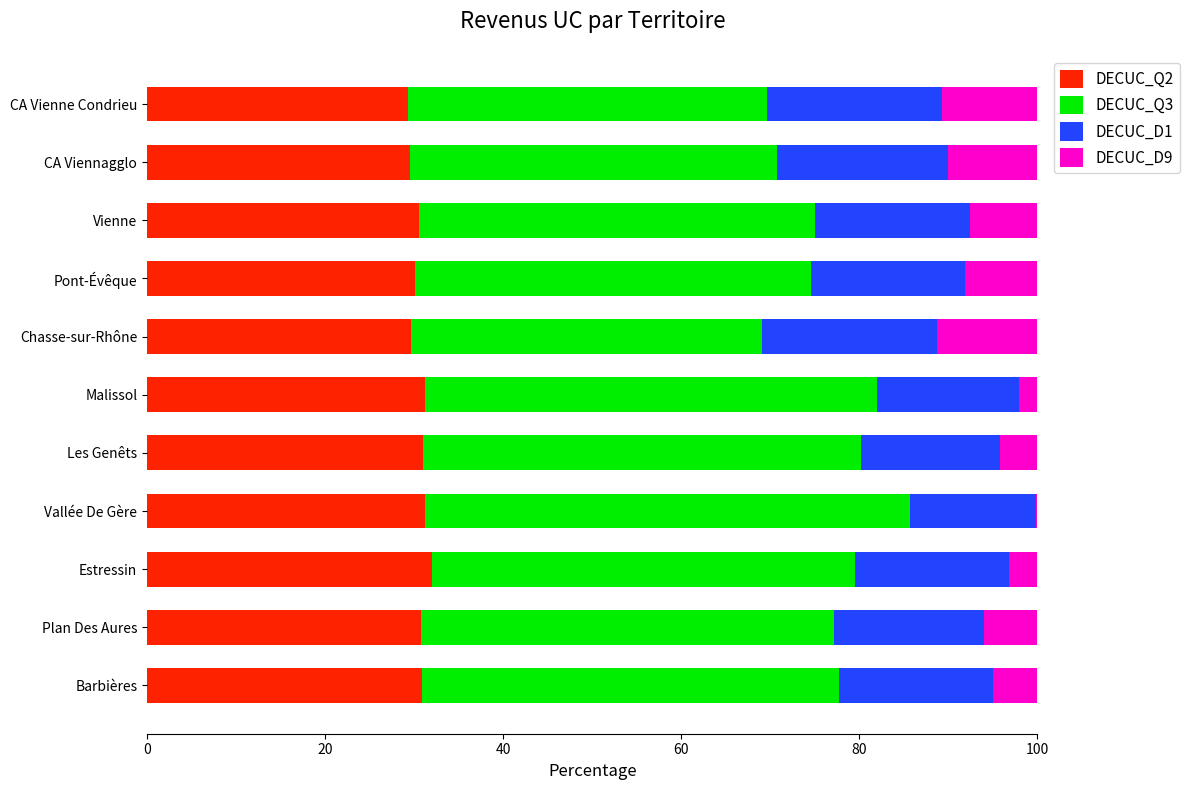

What is the total value across all series at Plan Des Aures?

100.0